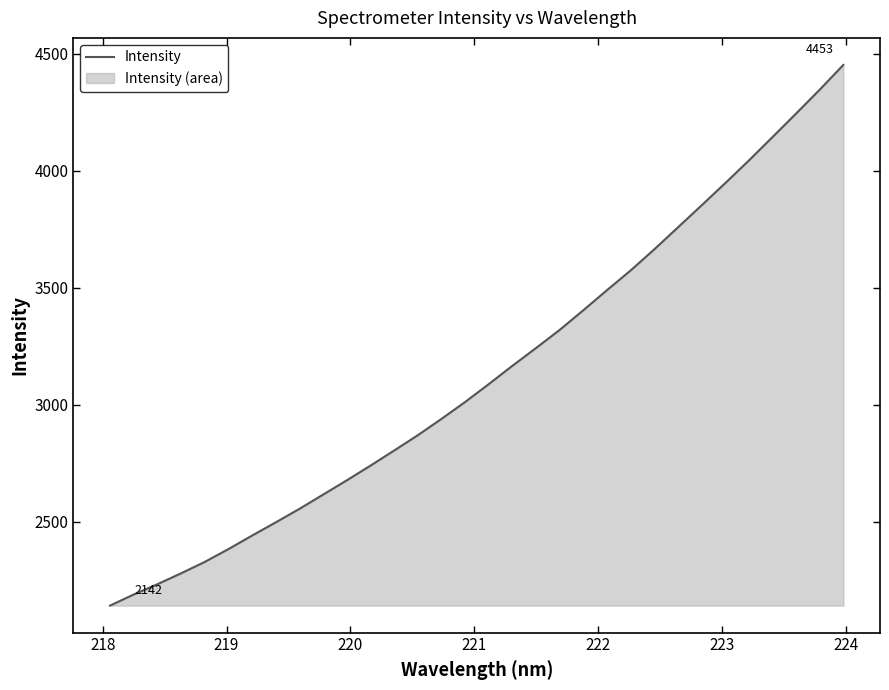

What is the difference between the maximum and minimum values?

2310.2